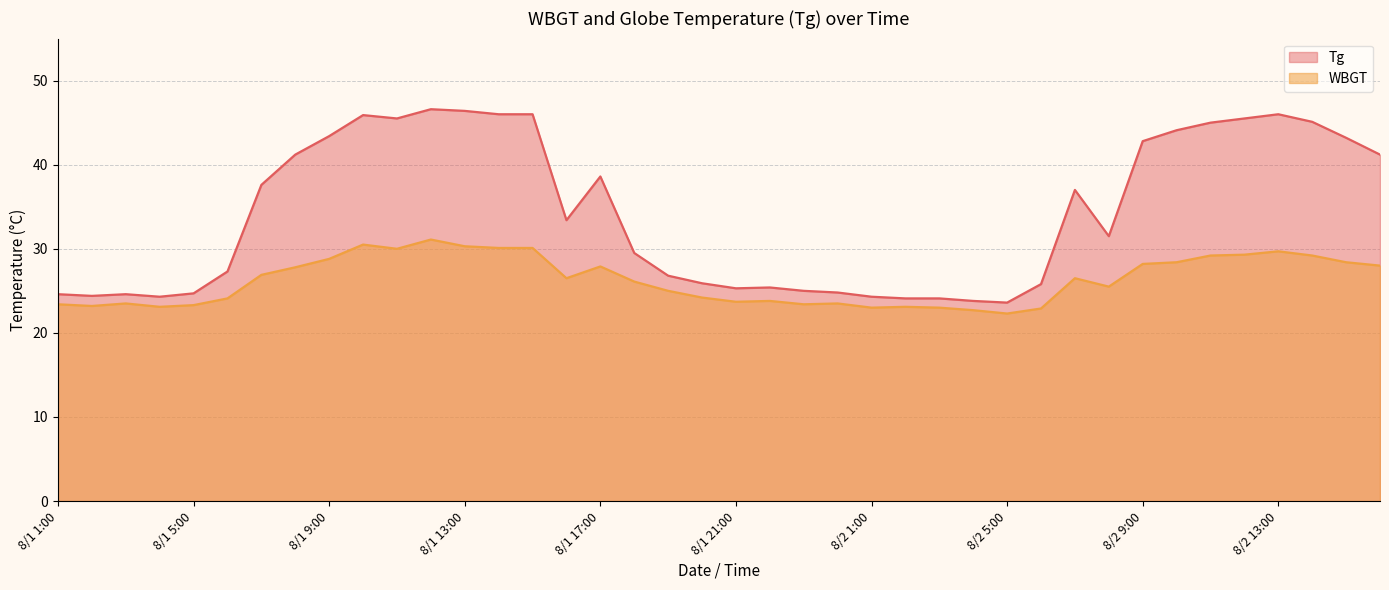

What is the difference between the highest and lowest values at 8/1 5:00?

1.4